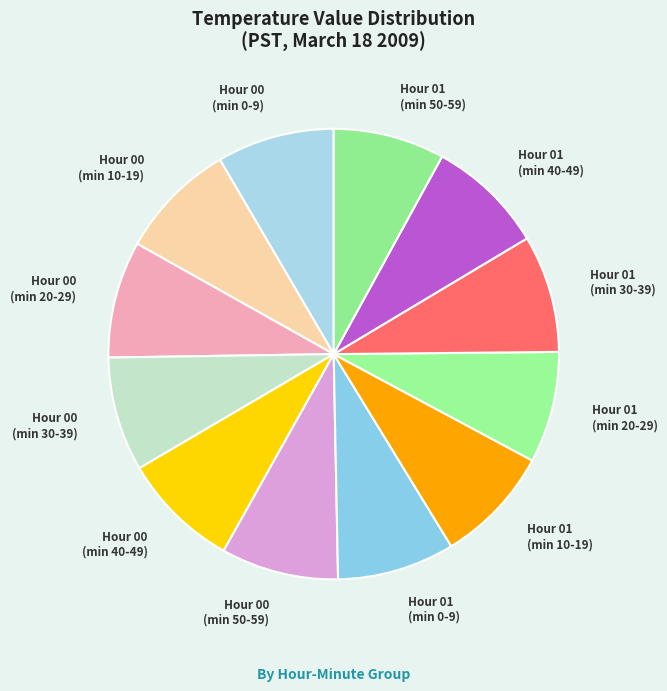

What is the ratio of the value at Hour 00 (min 40-49) to the value at Hour 01 (min 10-19)?

1.0